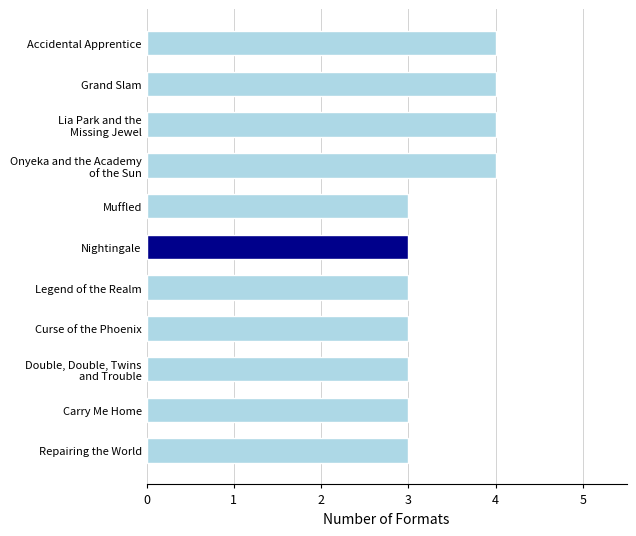

Does the chart contain any negative values?

No